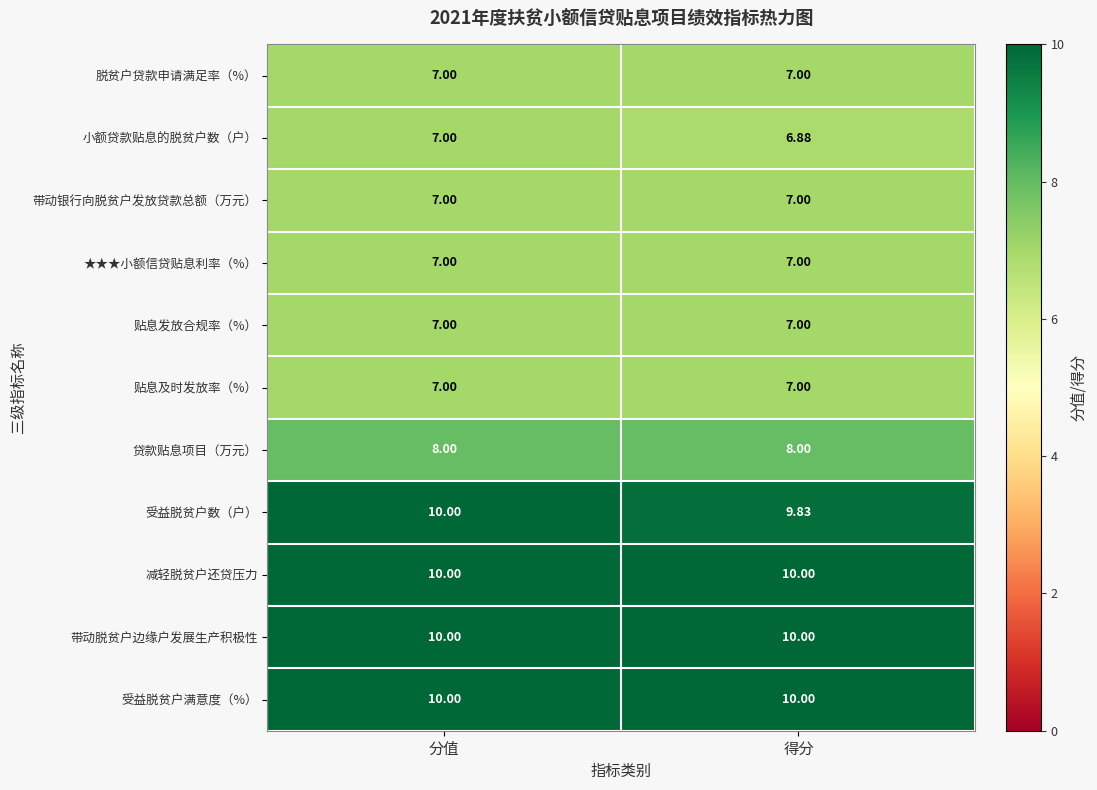

At which category is the sum across all series the highest?

分值